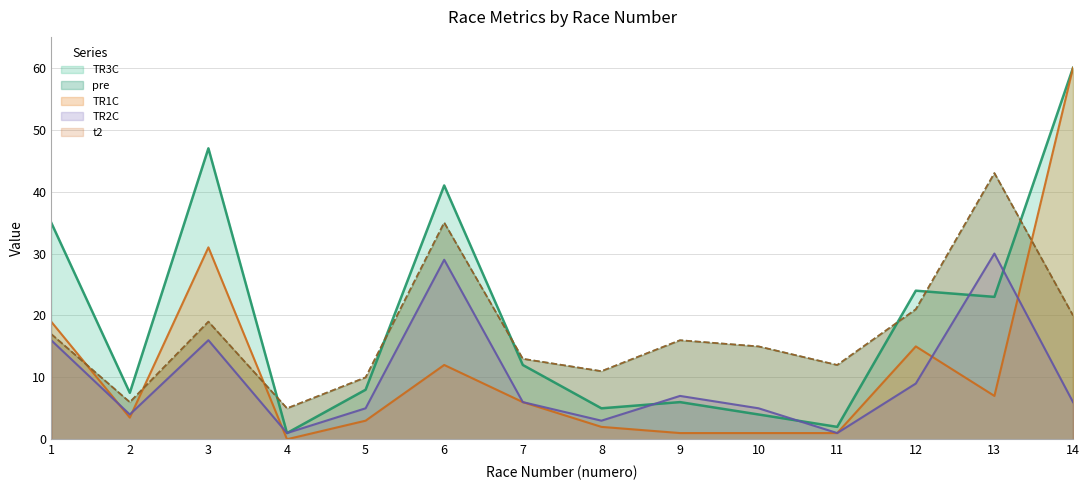

Between 7 and 2, which is larger?

7